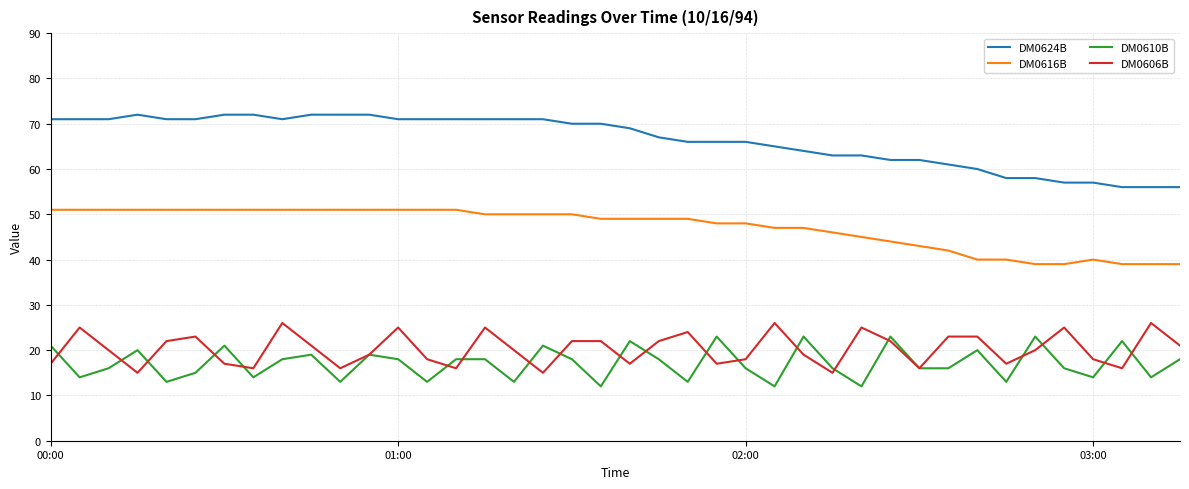

True or false: DM0624B and DM0606B intersect in this chart.

False